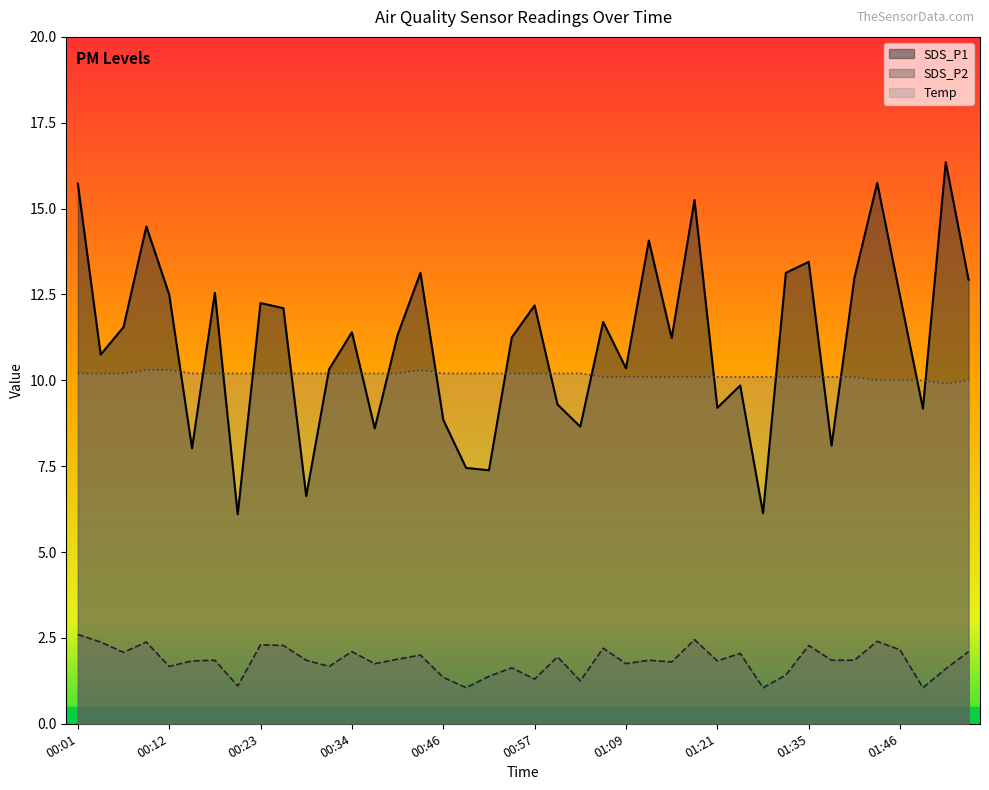

Rank the categories by Temp value from highest to lowest.

00:10, 00:12, 00:43, 00:01, 00:04, 00:07, 00:15, 00:18, 00:21, 00:23, 00:26, 00:29, 00:31, 00:34, 00:37, 00:40, 00:46, 00:48, 00:51, 00:54, 00:57, 01:00, 01:02, 01:05, 01:09, 01:12, 01:15, 01:18, 01:21, 01:24, 01:27, 01:32, 01:35, 01:38, 01:40, 01:43, 01:46, 01:48, 01:54, 01:51